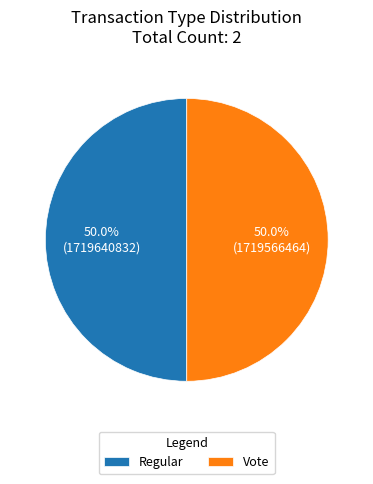

What is the total percentage of Vote and Regular?

100.0%